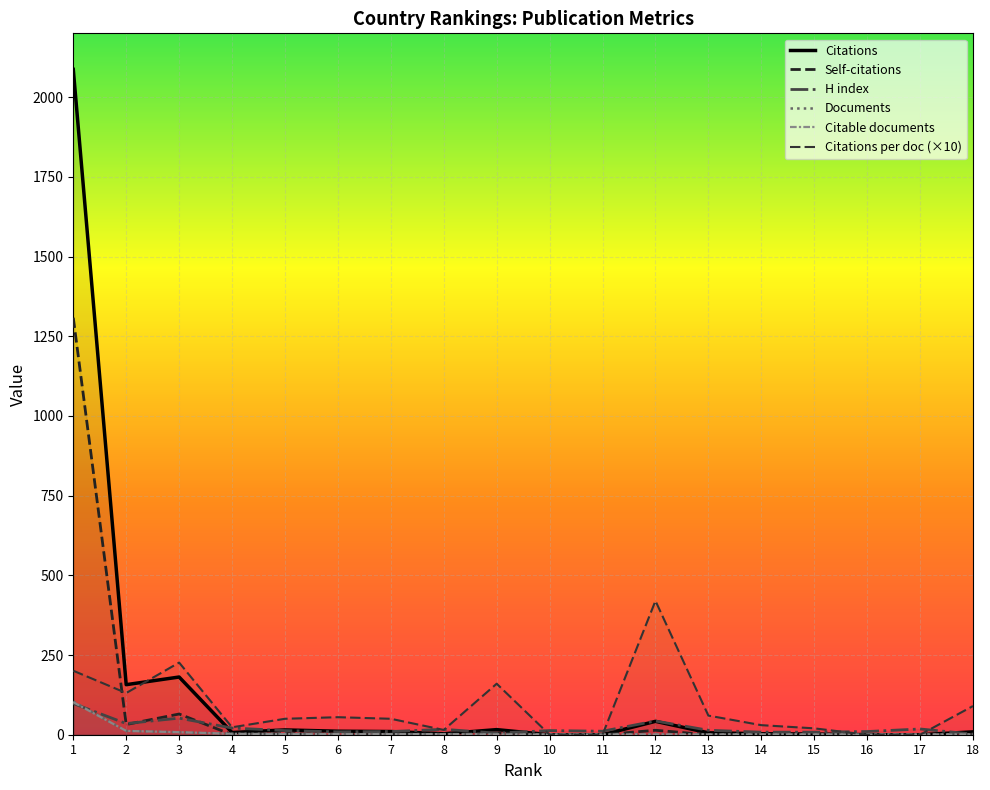

What is the greatest value displayed?

2087.0